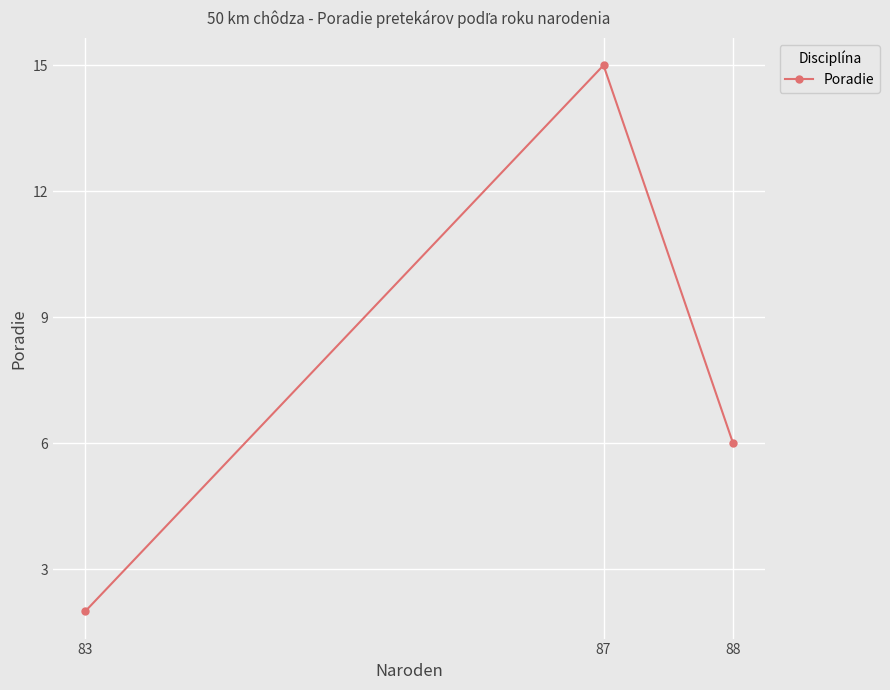

How many series are shown in this chart?

1